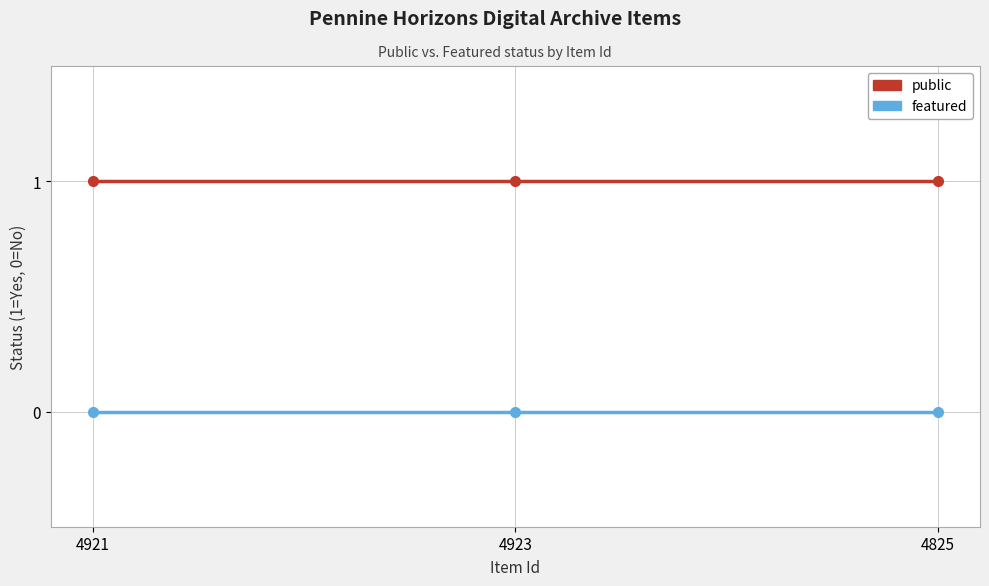

What position from the left is 4923?

2